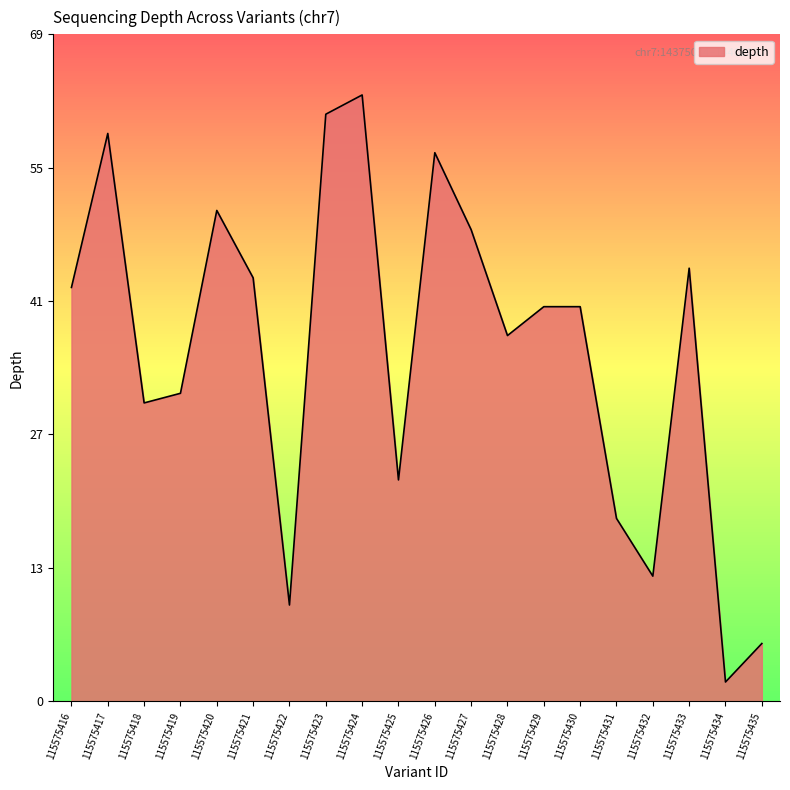

How many points are lower than both their immediate neighbors (excluding endpoints)?

6